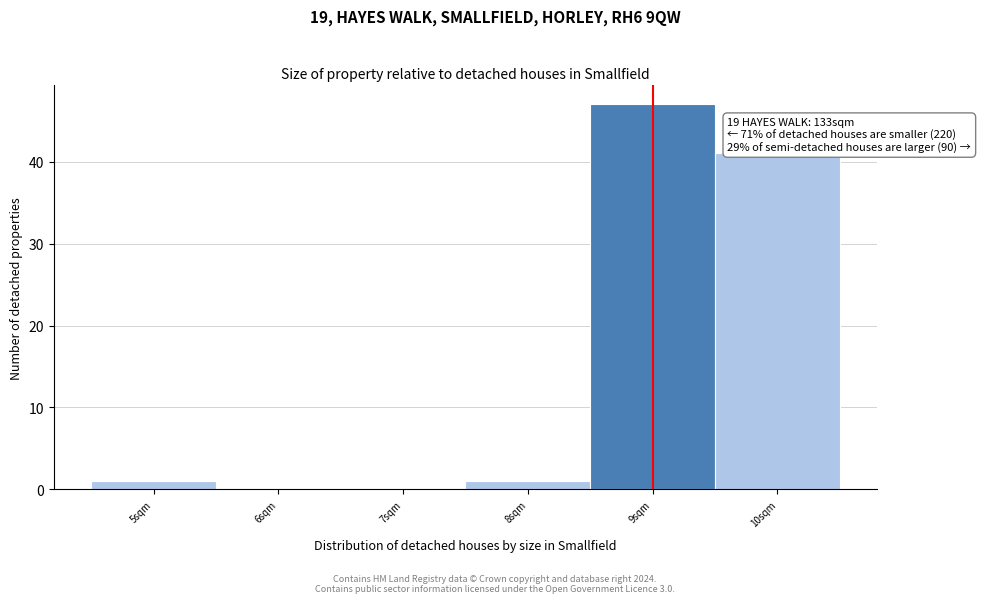

Over which range of the x-axis is the bar tallest?

8.5 to 9.5